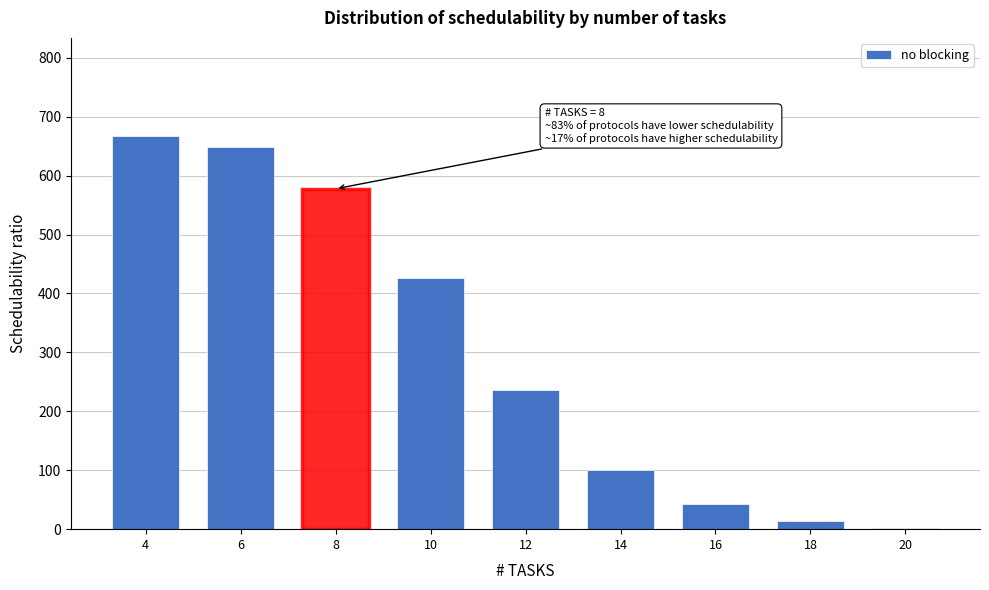

Reading left to right, extract all data points from this chart.

667.0	648.2	577.6	426.1	237.0	100.4	42.1	14.2	2.6